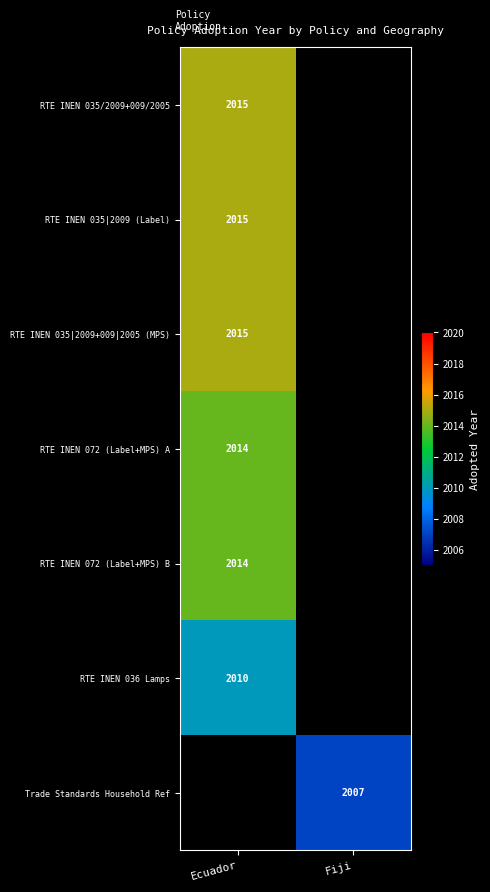

How many data points does each series have?

2